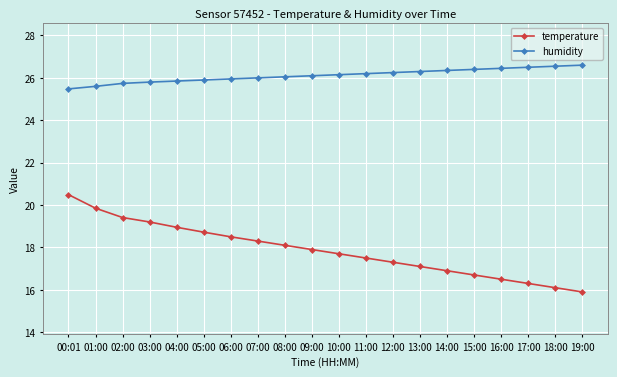

What is the label of the 8th point from the right?

12:00